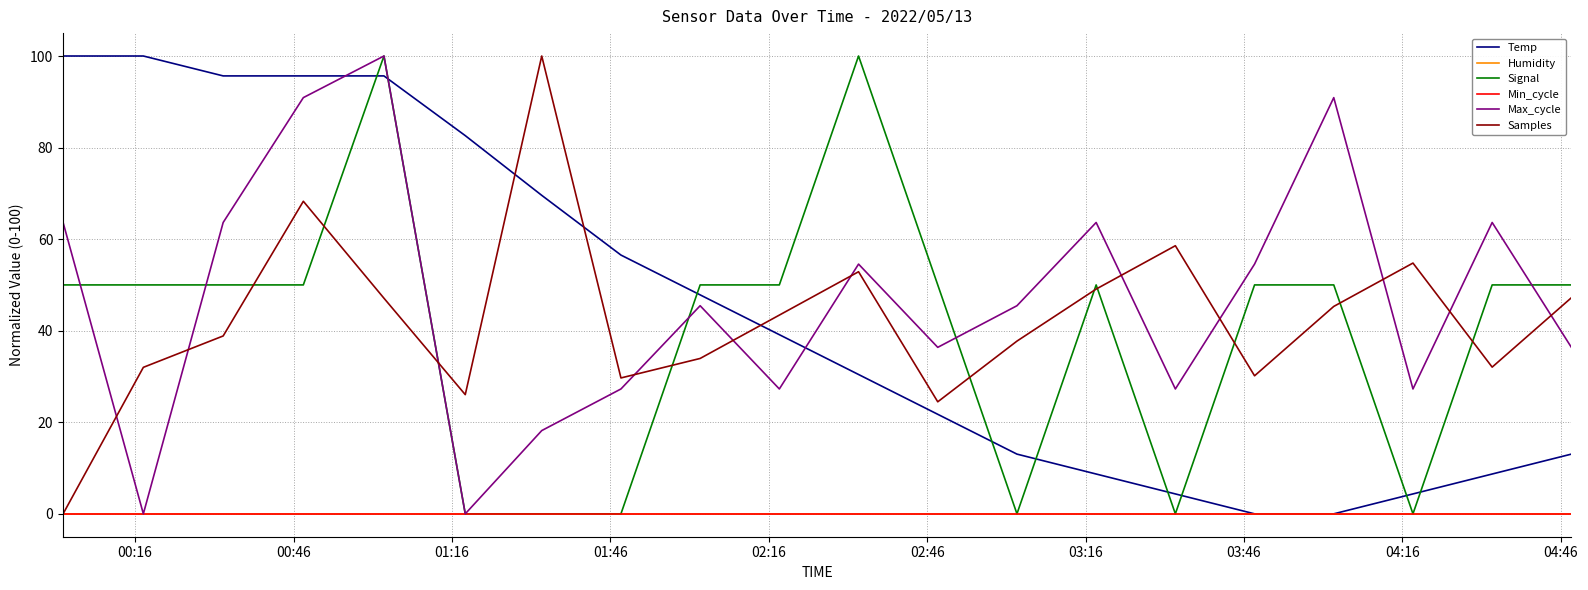

Is this an area chart (filled region under the line)?

No